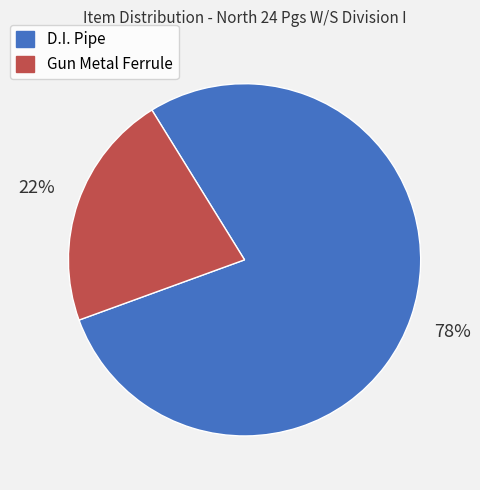

What percentage is the Gun Metal Ferrule slice, to the nearest percent?

22%